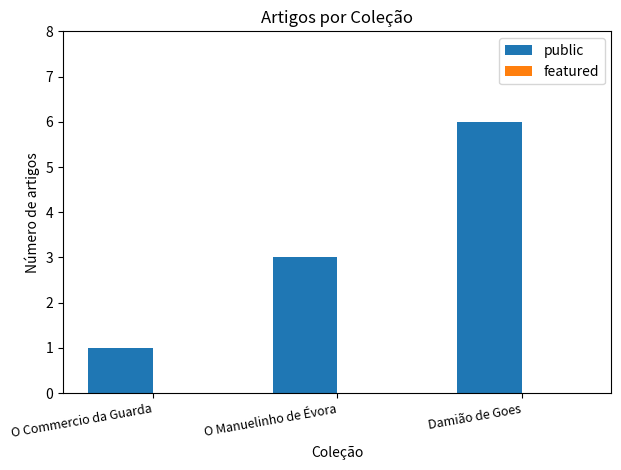

Rank the categories by value from lowest to highest.

O Commercio da Guarda, O Manuelinho de Évora, Damião de Goes